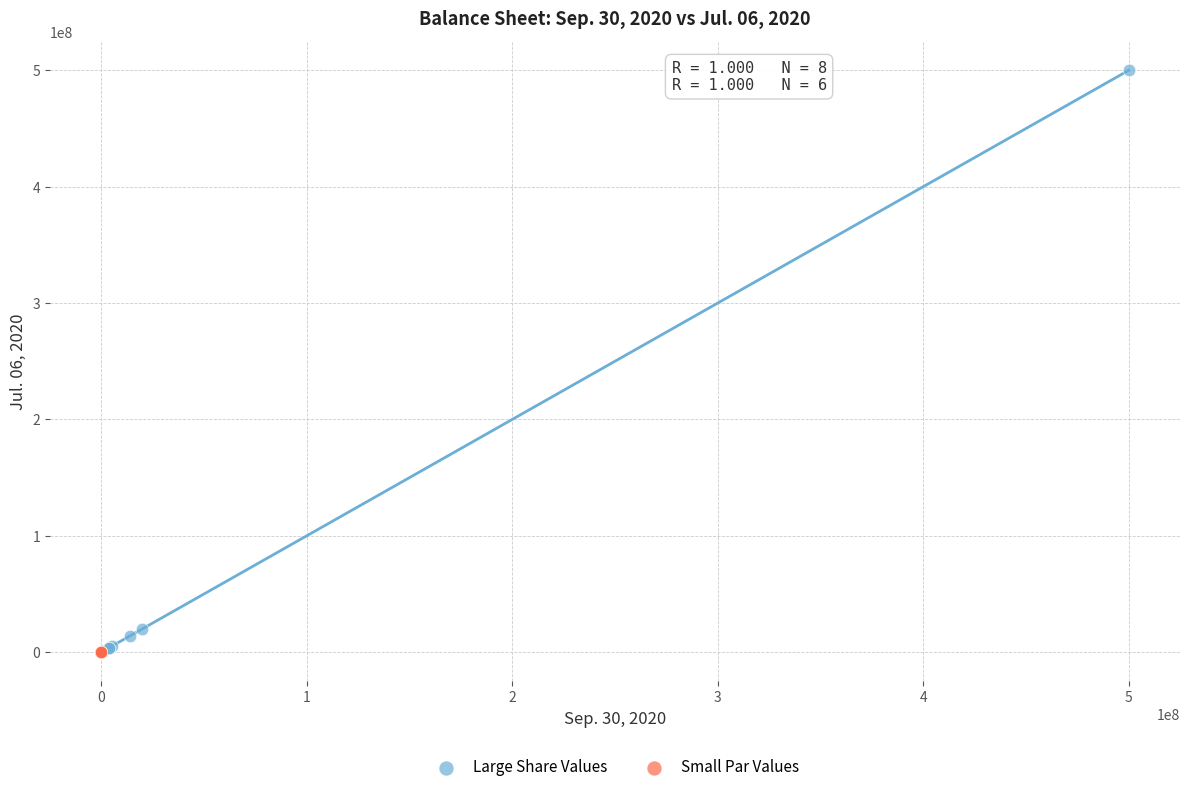

Which series contains the highest Y value?

Large Share Values